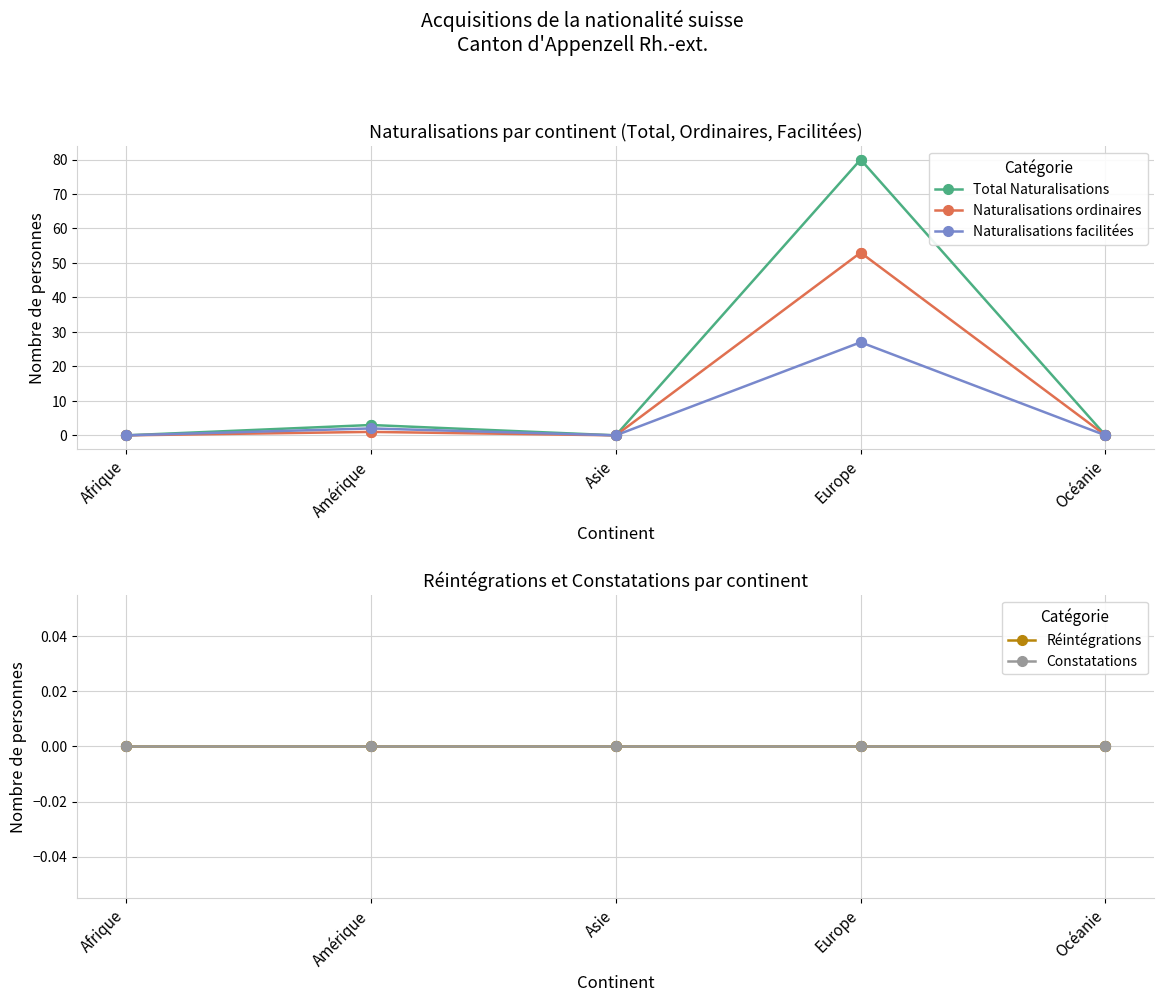

Which series reaches the minimum Y coordinate?

Total Naturalisations